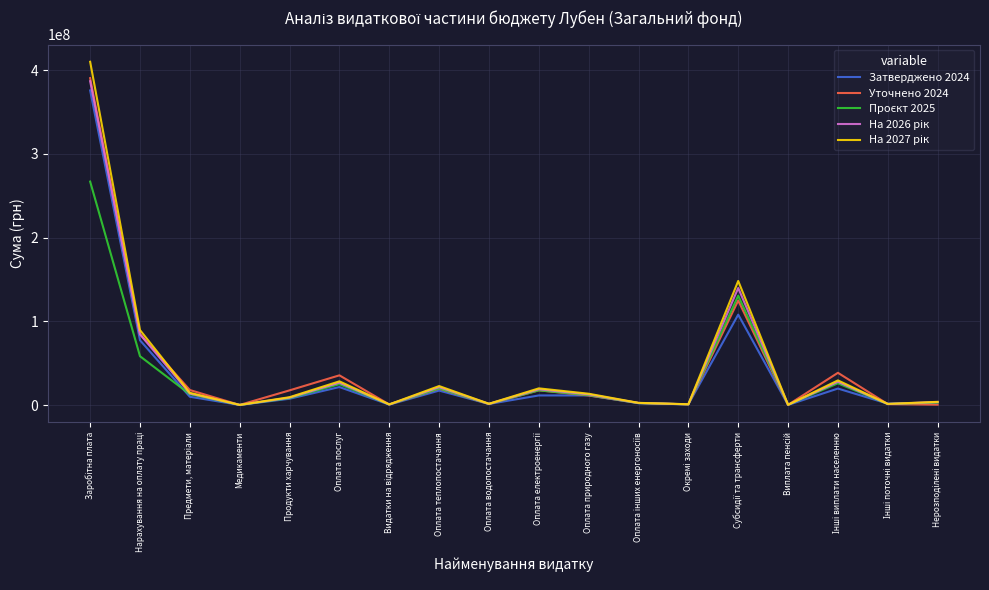

What position from the right is Нарахування на оплату праці?

17